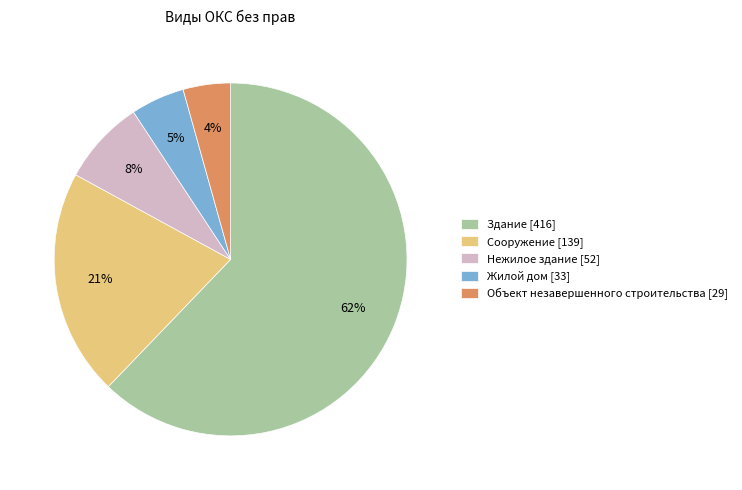

What percentage is the Сооружение [139] slice, to the nearest percent?

21%